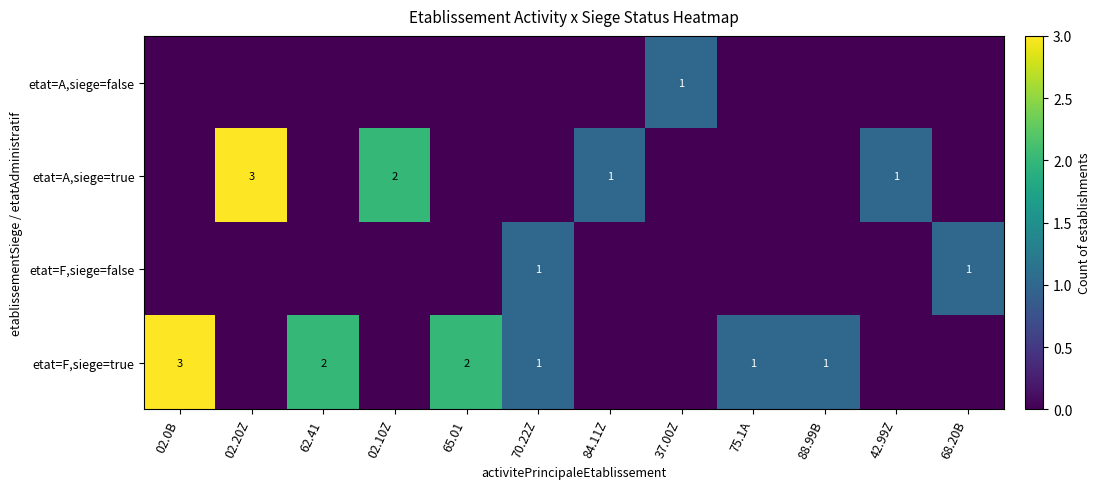

The value of etat=F,siege=false at 68.20B is 0. True or false?

False